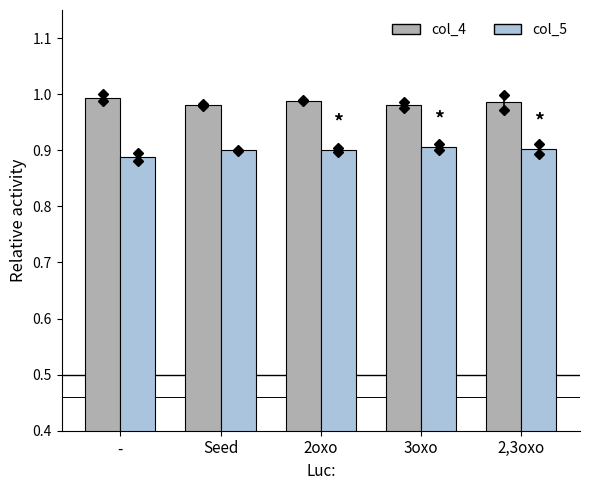

What is the total value across all series at 2oxo?

1.9